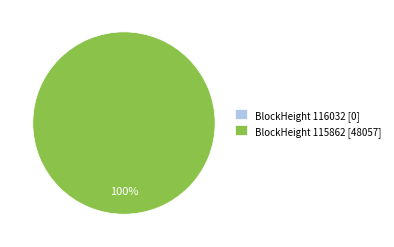

What is the total percentage of 115862 and 116032?

100.0%